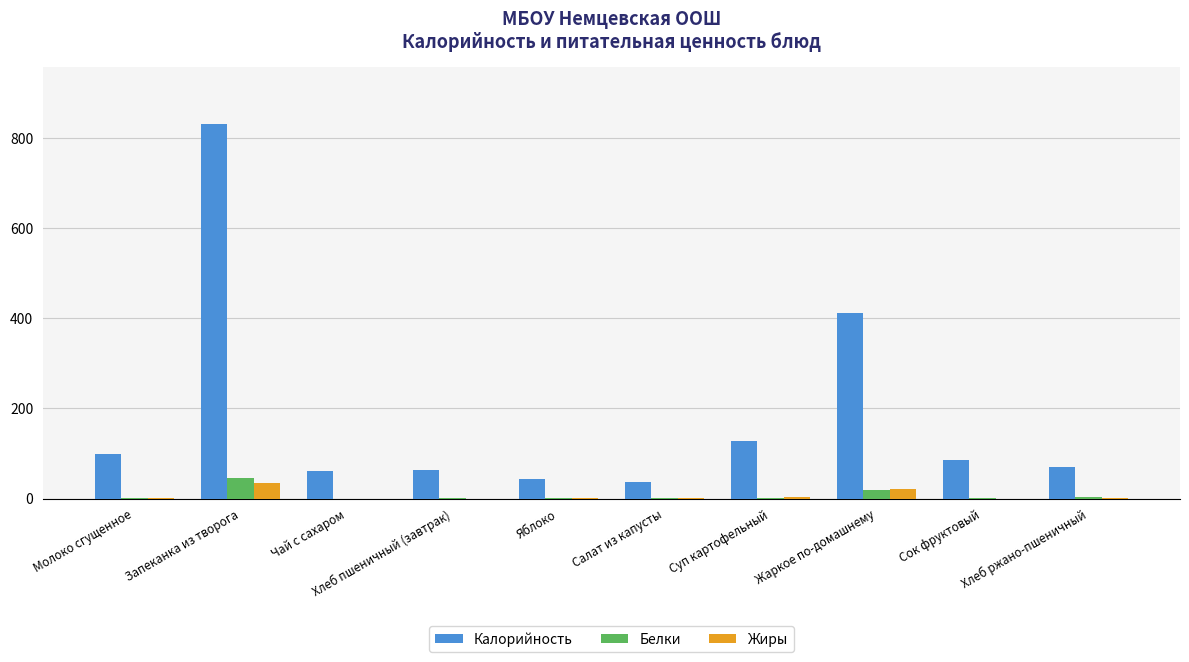

Is it true that Белки equals 45.0 at Запеканка из творога?

True